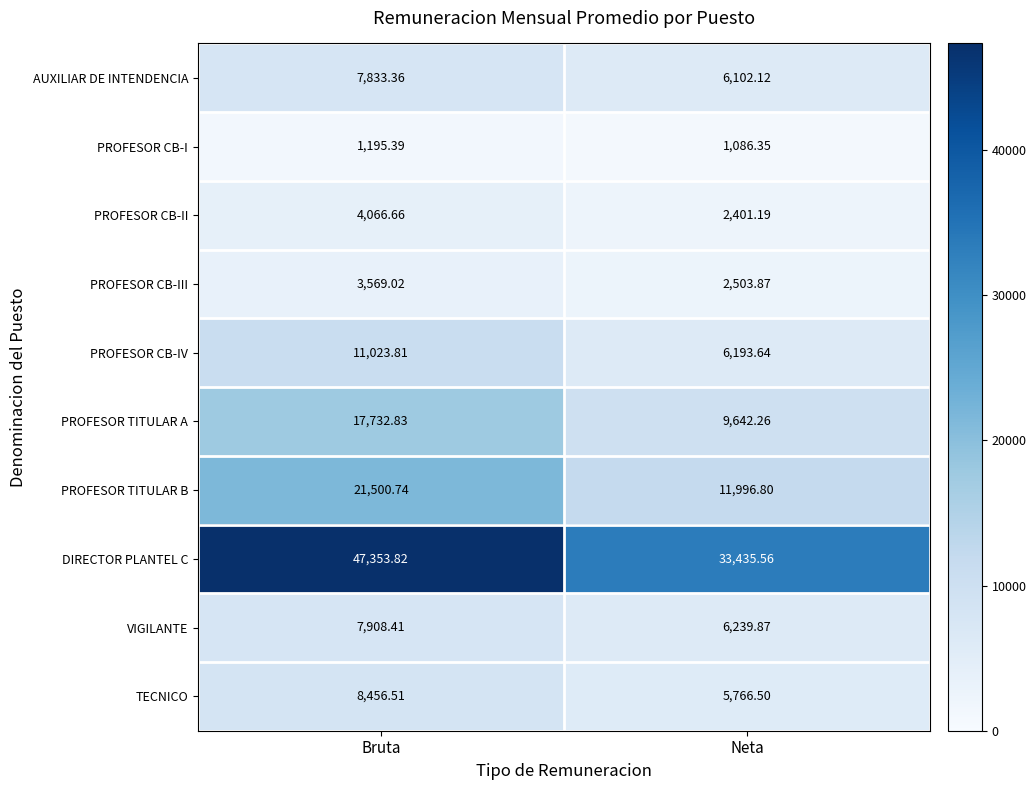

At which label does PROFESOR CB-II reach its minimum?

Neta